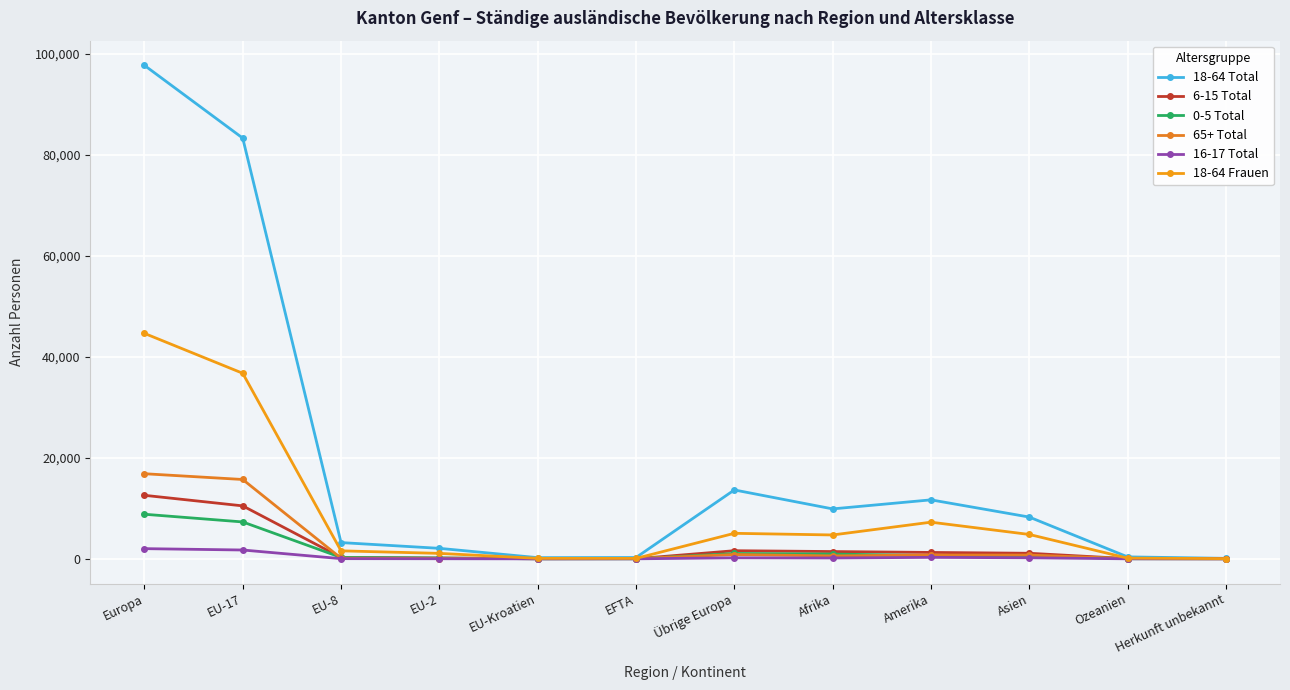

At which label does 6-15 Total reach its minimum?

EU-Kroatien